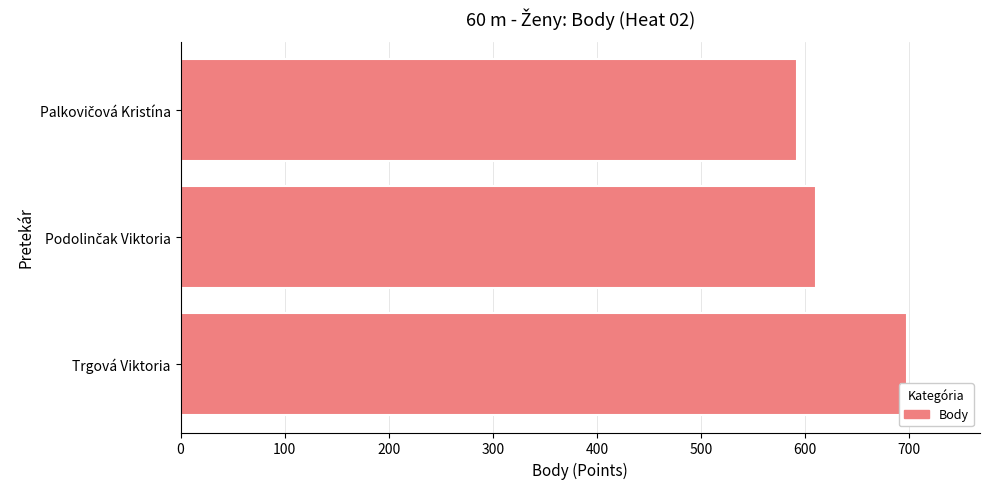

What is the maximum value shown in the chart?

698